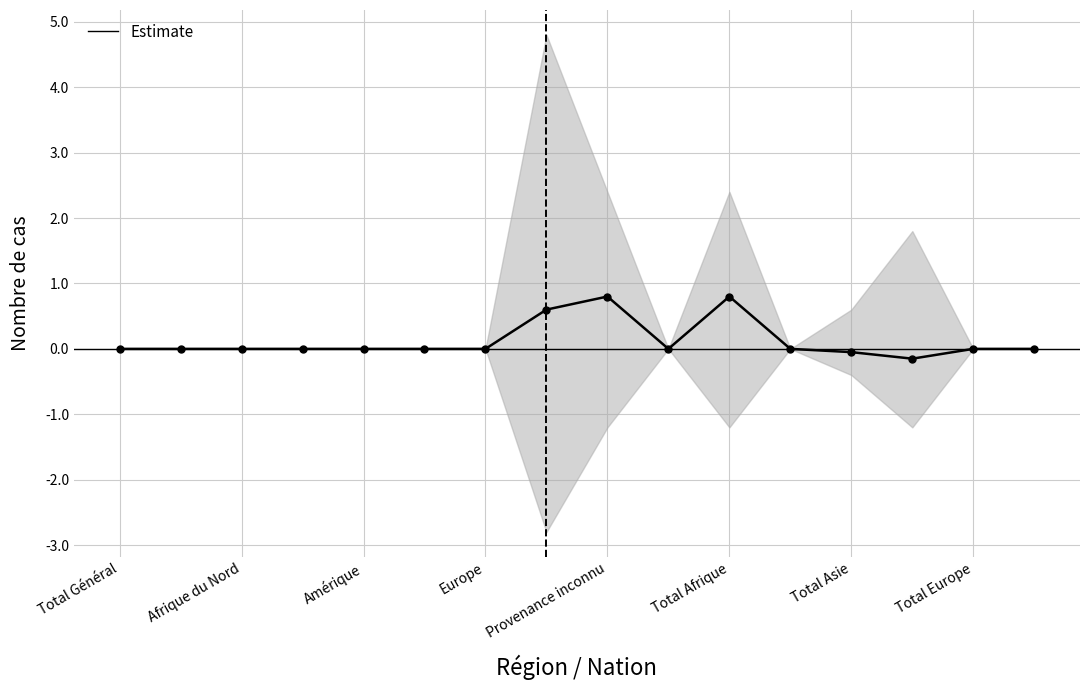

What is the average value?

0.1